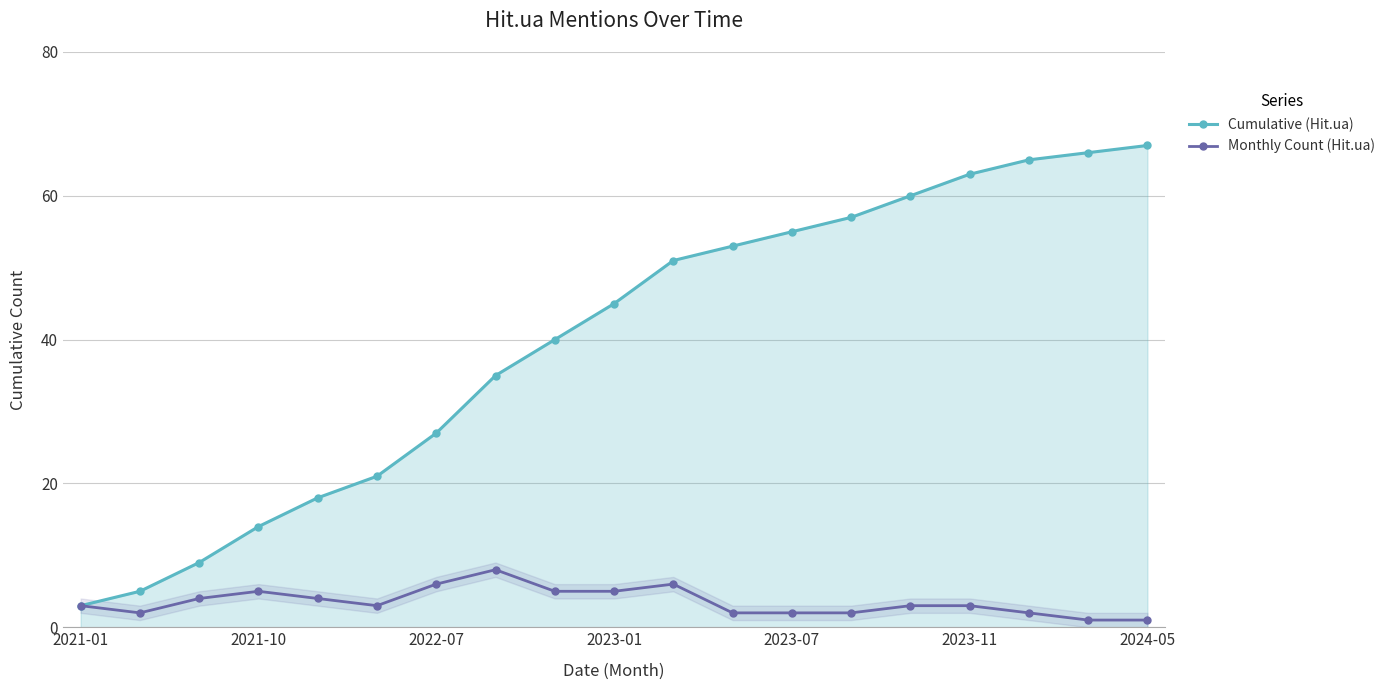

What is the maximum value shown in the chart?

67